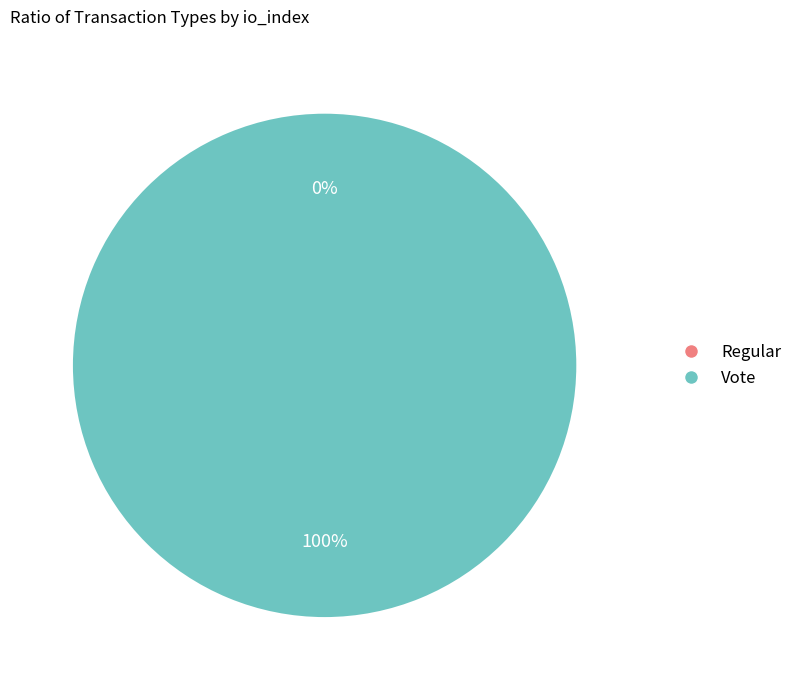

What is the majority slice?

Vote